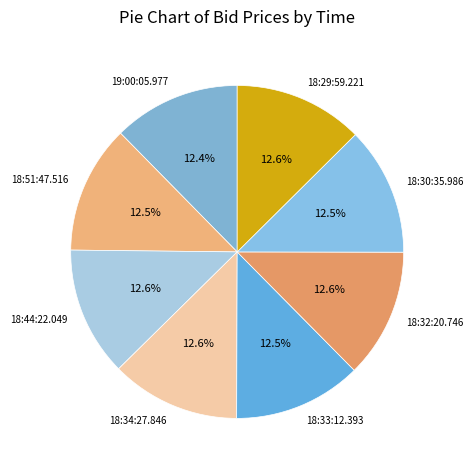

What is the ratio of the value at 18:33:12.393 to the value at 18:51:47.516?

1.0